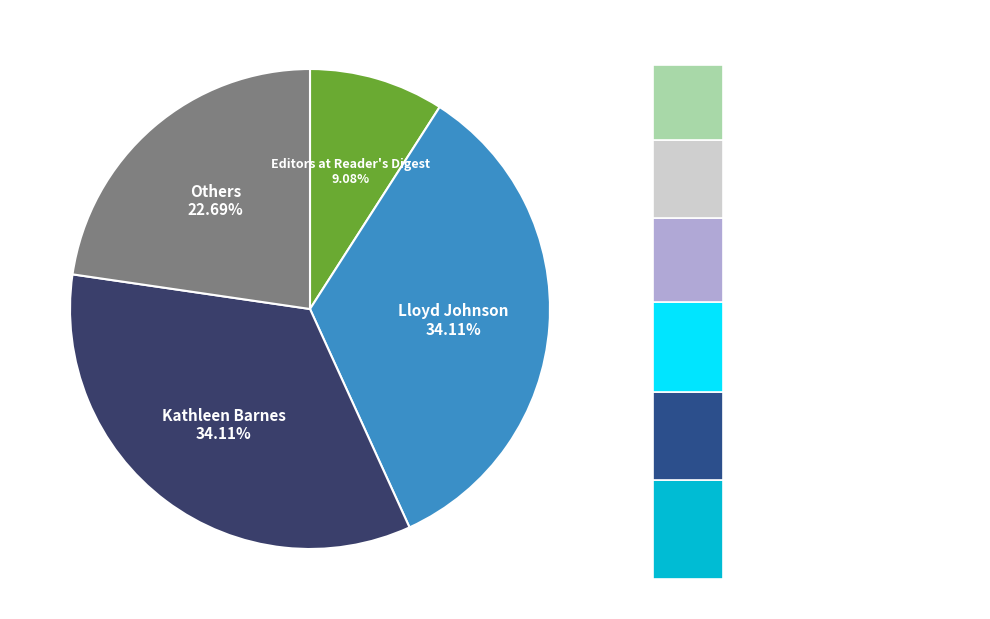

The Kathleen Barnes slice represents 44% of the pie. True or false?

False